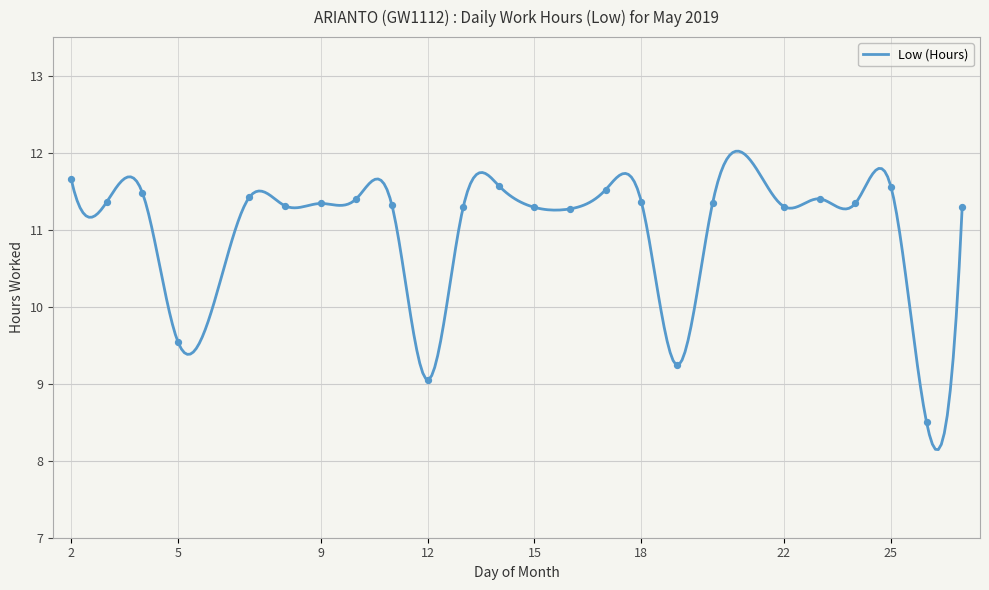

What is the change in value from 14 to 15?

-0.3